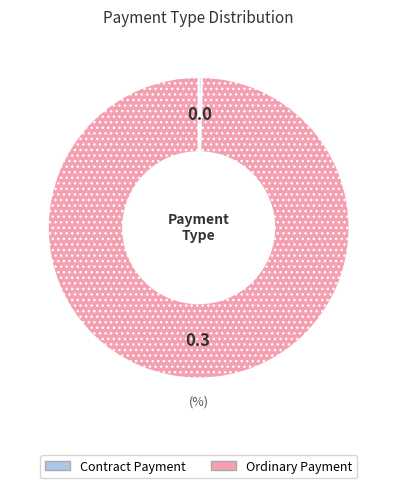

How many segments does this pie chart have?

2